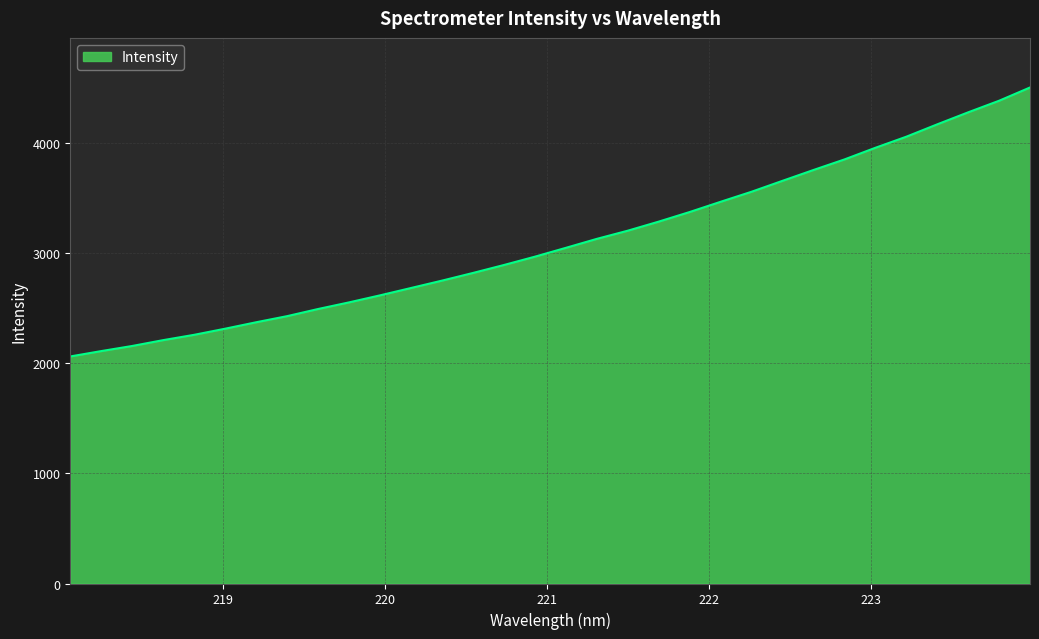

What is the difference between the maximum and minimum values?

2440.3